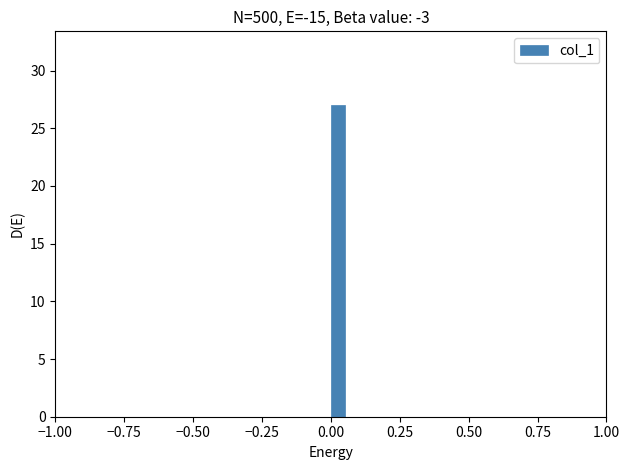

Around what value on the x-axis is the tallest bar? Give the approximate position of its centre, as read against the axis.

0.05